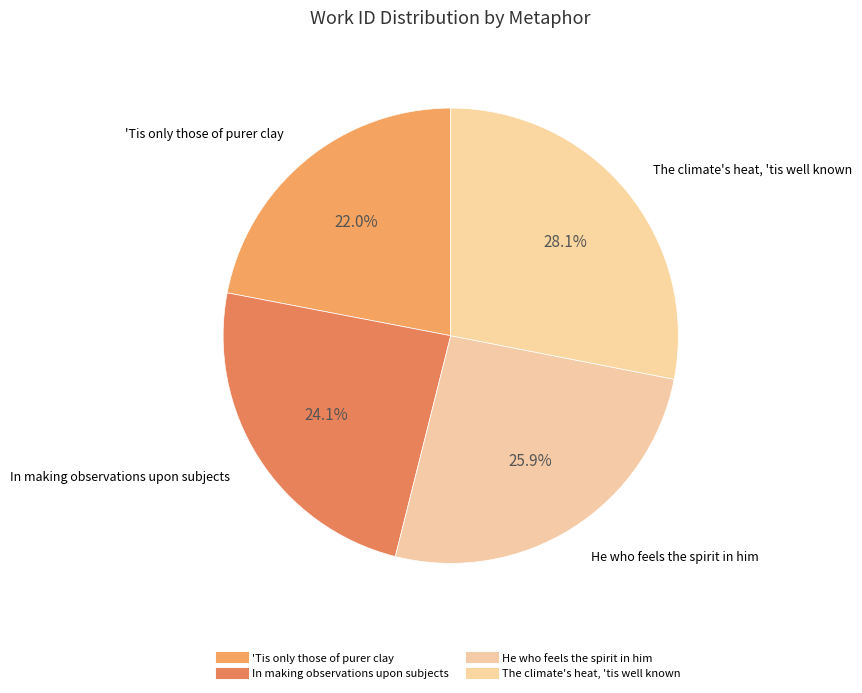

Count the number of slices in the pie.

4